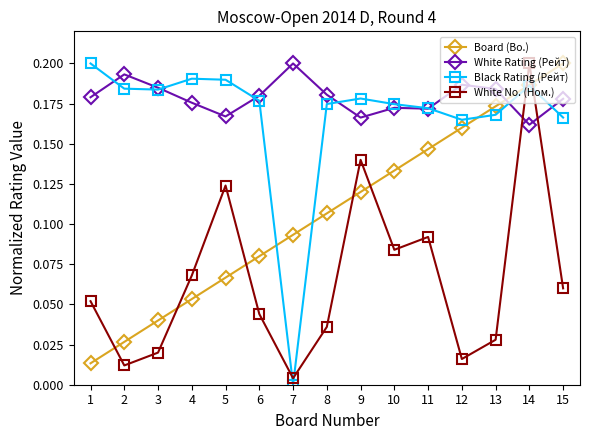

True or false: Board (Bo.) has more than 1 interior local peaks.

False